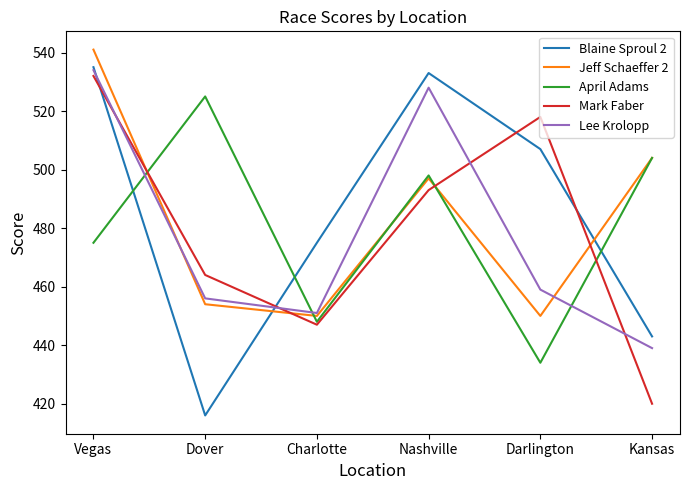

Rank the categories by Mark Faber value from highest to lowest.

Vegas, Darlington, Nashville, Dover, Charlotte, Kansas